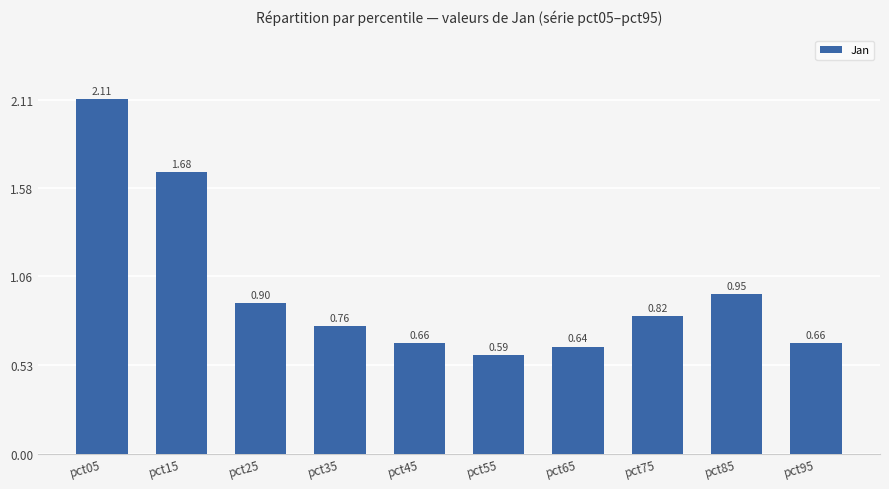

What is the sum of the values at pct45 and pct35?

1.4